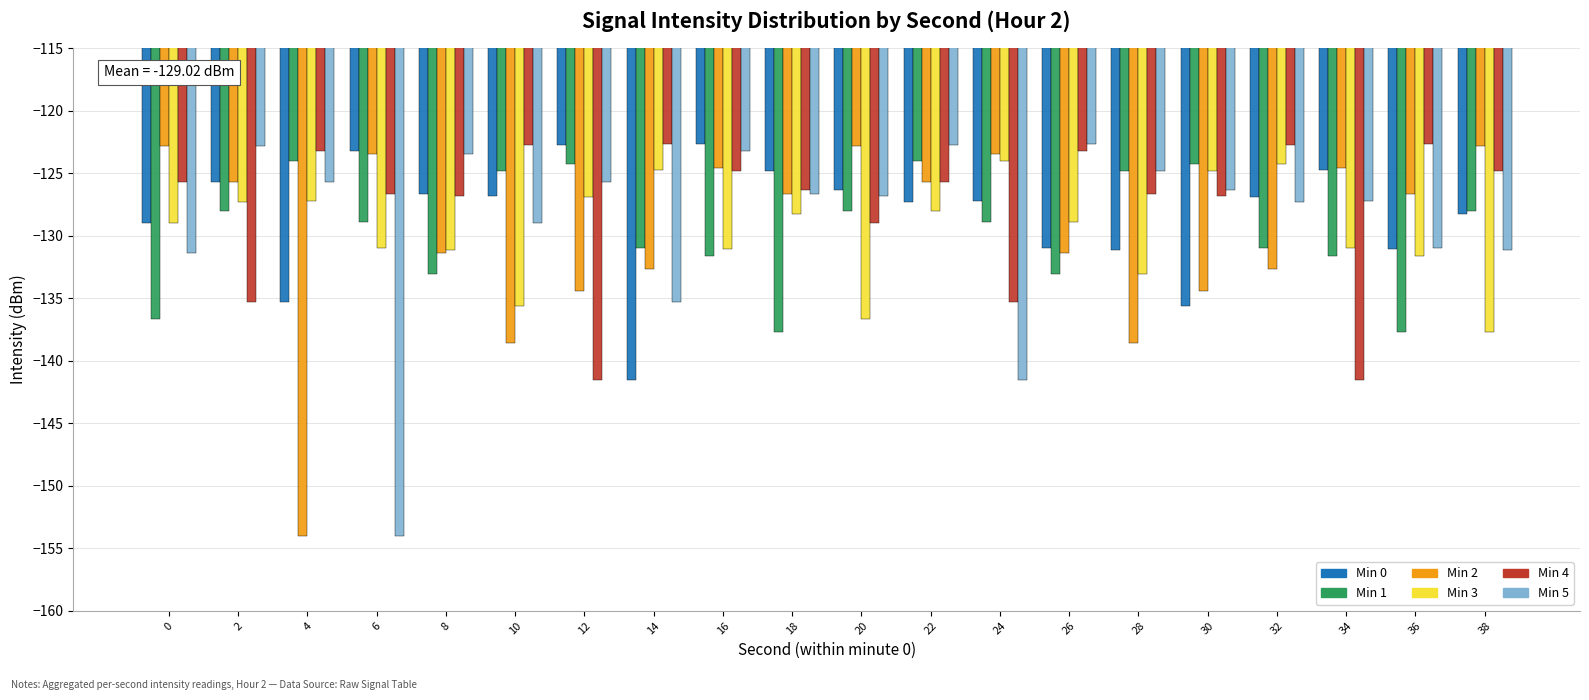

What is the difference between the highest and lowest values at 20?

13.8